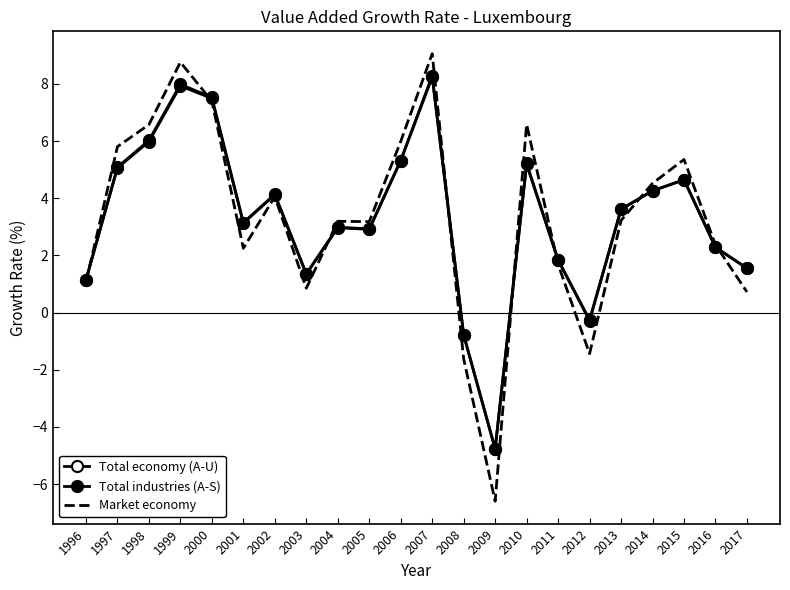

Reading right to left, what are all the values shown in this chart?

Total economy (A-U): 2017=1.6	2016=2.3	2015=4.6	2014=4.3	2013=3.6	2012=-0.3	2011=1.8	2010=5.2	2009=-4.8	2008=-0.8	2007=8.2	2006=5.3	2005=2.9	2004=3.0	2003=1.3	2002=4.1	2001=3.1	2000=7.5	1999=7.9	1998=6.0	1997=5.1	1996=1.1
Total industries (A-S): 2017=1.5	2016=2.3	2015=4.7	2014=4.3	2013=3.6	2012=-0.3	2011=1.8	2010=5.2	2009=-4.8	2008=-0.8	2007=8.3	2006=5.3	2005=2.9	2004=3.0	2003=1.4	2002=4.1	2001=3.1	2000=7.5	1999=8.0	1998=6.0	1997=5.1	1996=1.1
Market economy: 2017=0.7	2016=2.4	2015=5.4	2014=4.5	2013=3.2	2012=-1.4	2011=1.7	2010=6.6	2009=-6.6	2008=-1.6	2007=9.1	2006=6.0	2005=3.2	2004=3.2	2003=0.9	2002=4.1	2001=2.2	2000=7.4	1999=8.8	1998=6.6	1997=5.8	1996=1.1